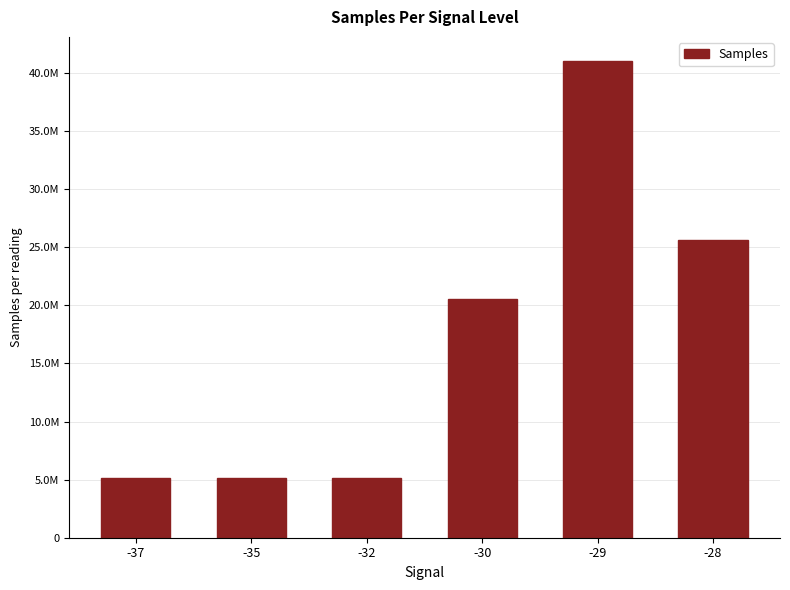

Does the chart contain any negative values?

No